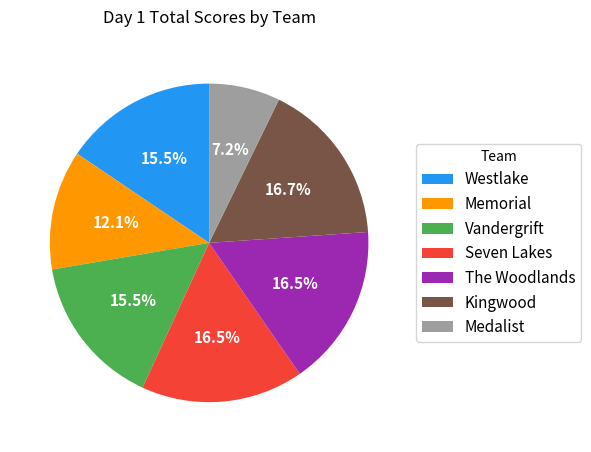

Does any single category account for the majority?

No